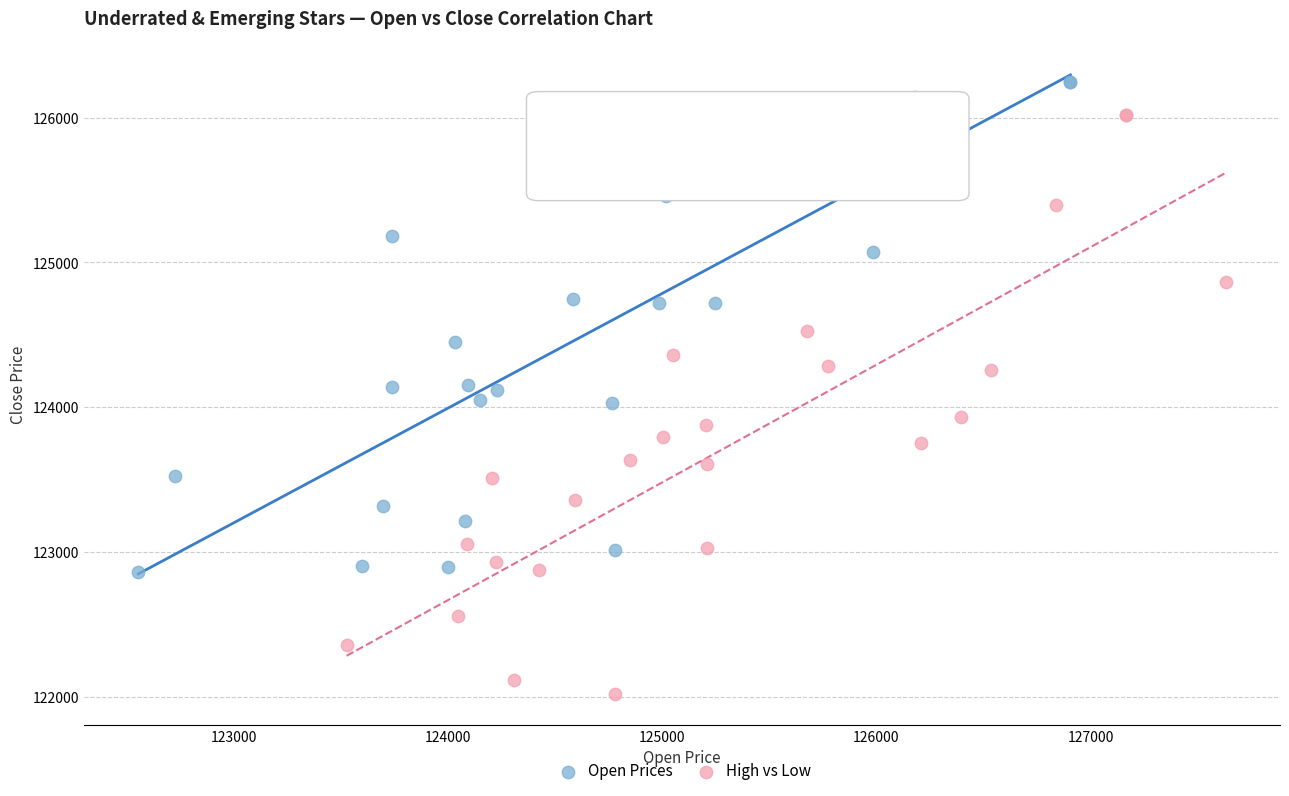

Which series has the widest spread of Y values?

High vs Low